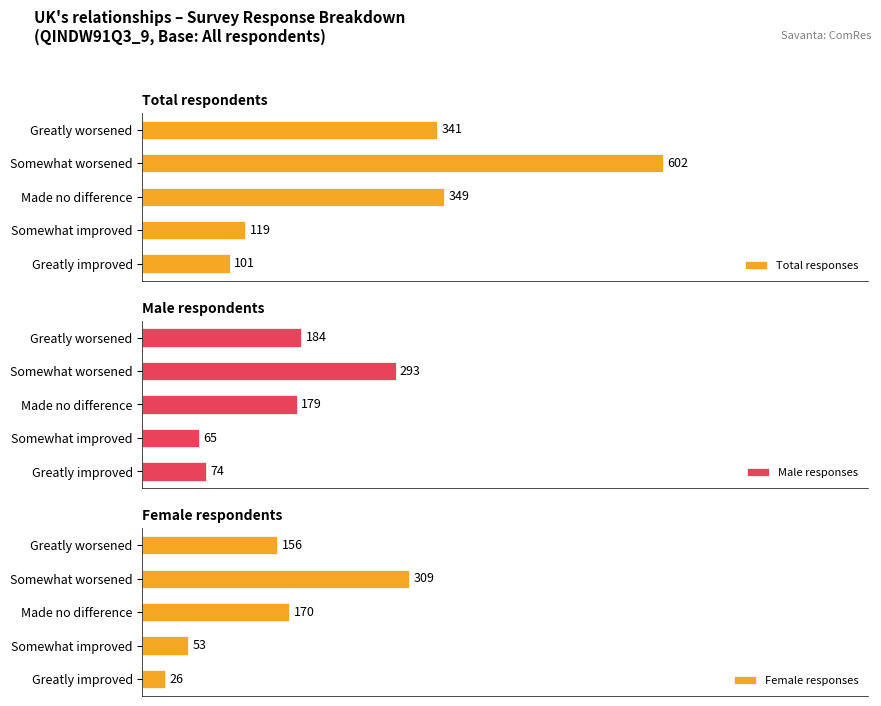

Count the number of data series in this chart.

3